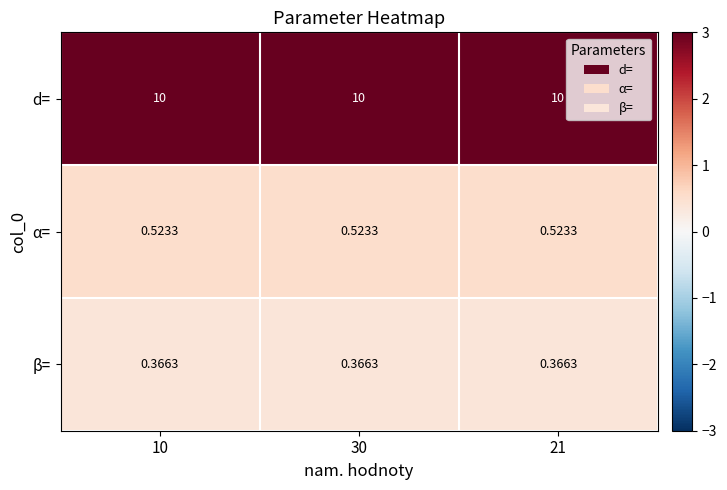

List the series in order of their peak value, lowest first.

β=, α=, d=